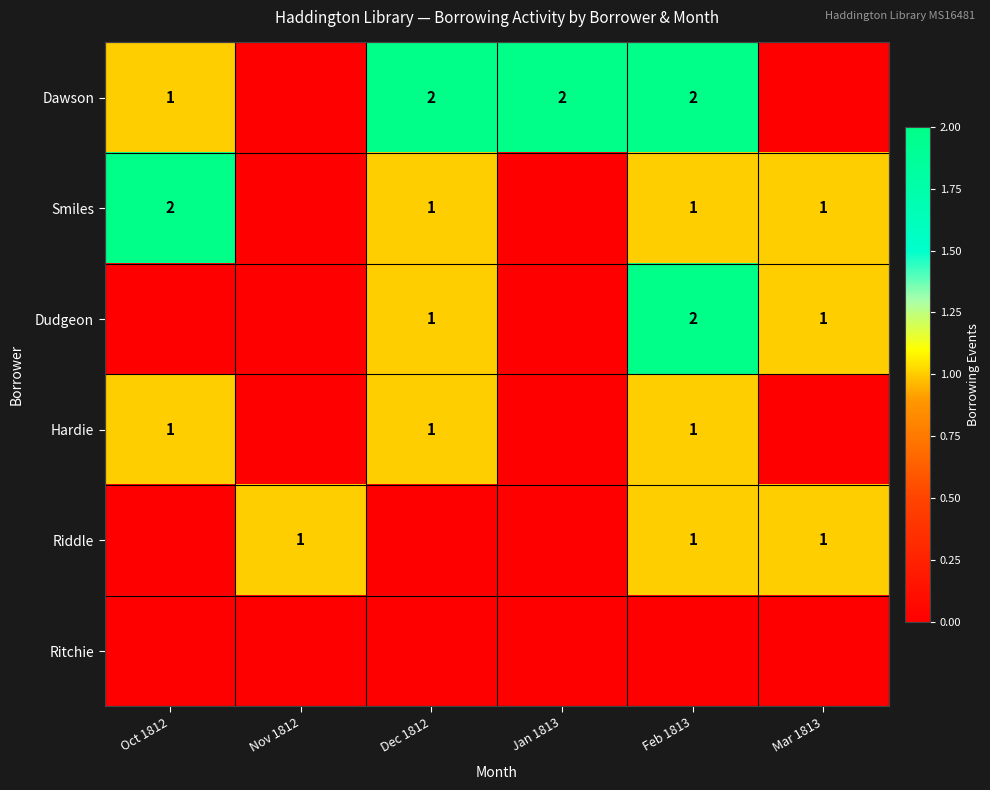

The value of Smiles at Dec 1812 is 1. True or false?

True